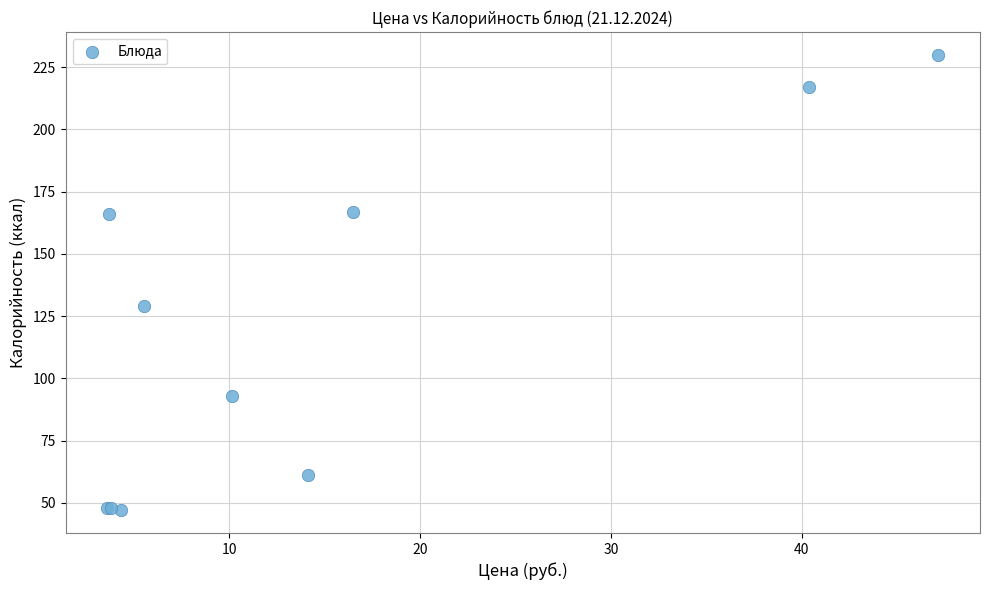

What Y value in the scatter plot is closest to 138?

129